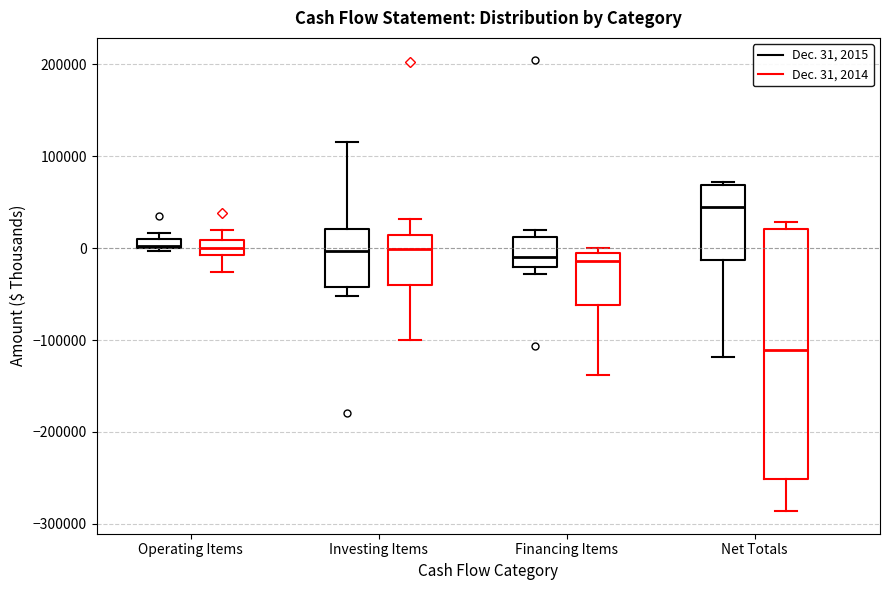

Which box's median line is the highest?

Net Totals (Dec. 31, 2015)